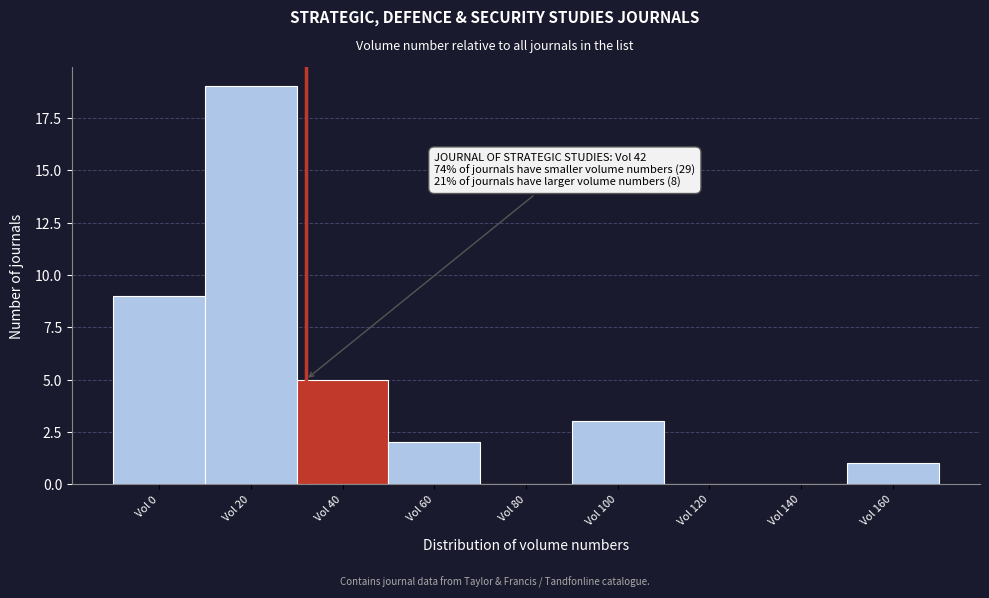

Reading left to right, list all the values displayed in this chart.

Vol 0=9	Vol 20=19	Vol 40=5	Vol 60=2	Vol 80=0	Vol 100=3	Vol 120=0	Vol 140=0	Vol 160=1